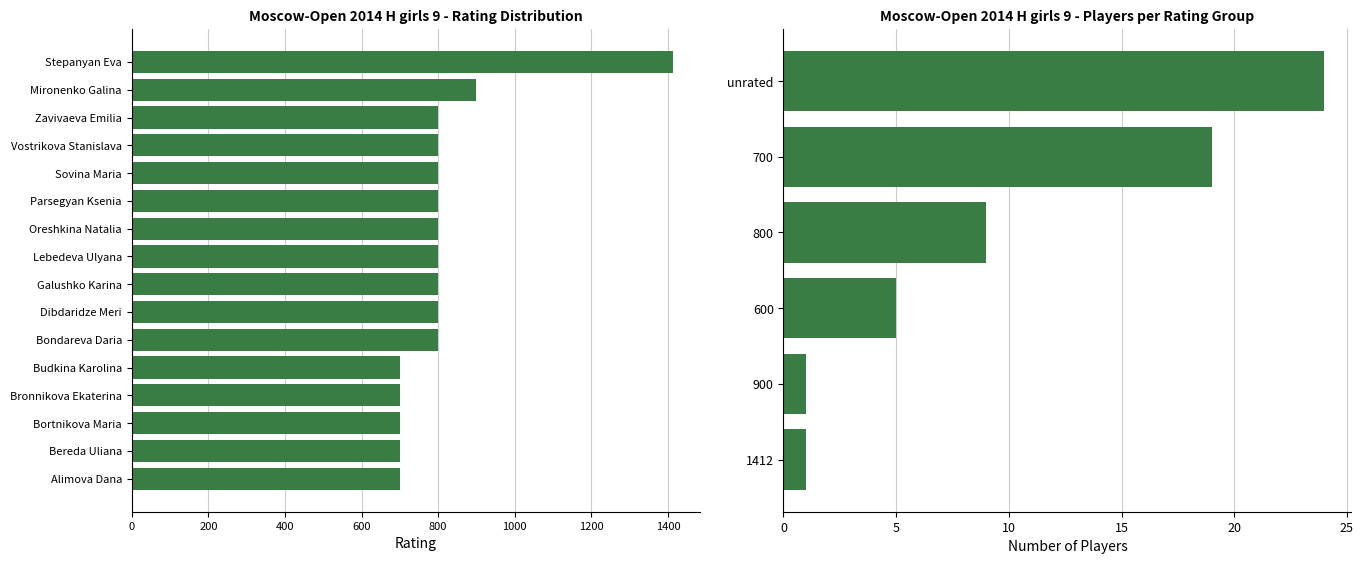

Which label corresponds to the largest value in the chart?

Stepanyan Eva